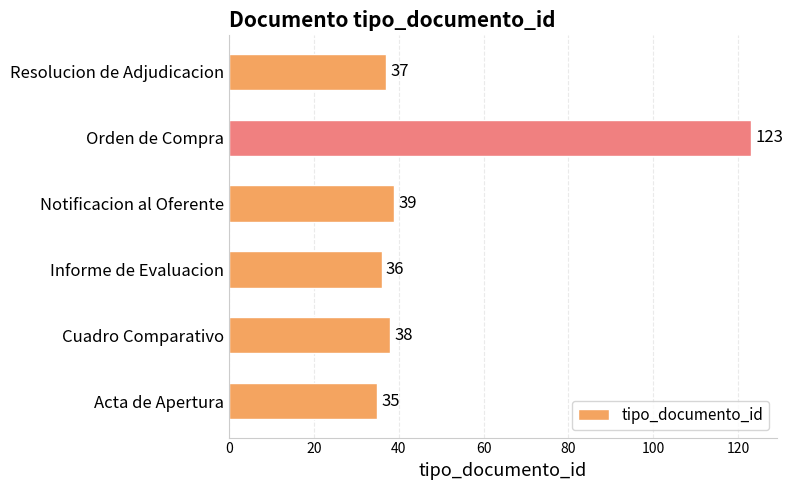

What is the difference between the second highest and minimum values?

4